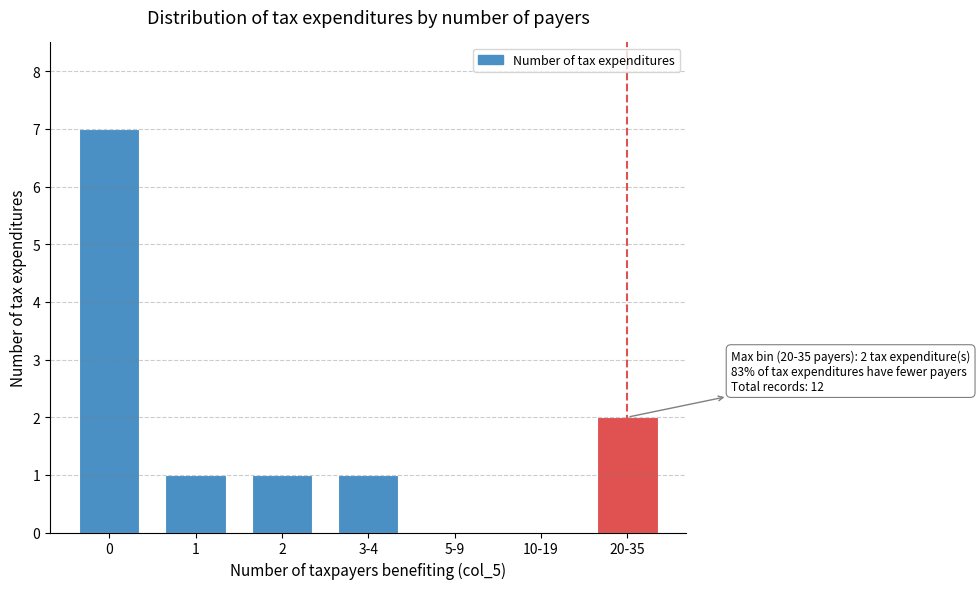

Reading left to right, transcribe all the data shown in this chart.

0=7	1=1	2=1	3-4=1	5-9=0	10-19=0	20-35=2